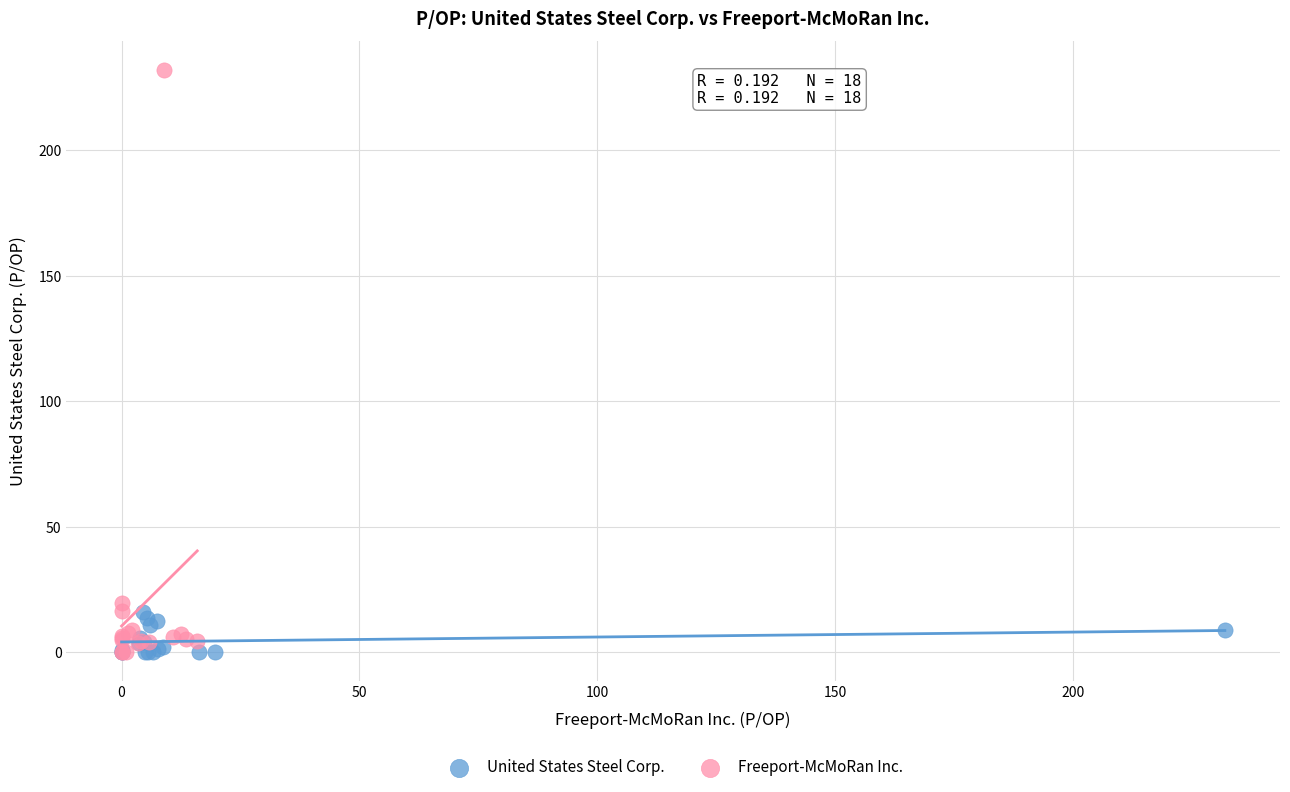

Which series has the widest spread of Y values?

Freeport-McMoRan Inc.